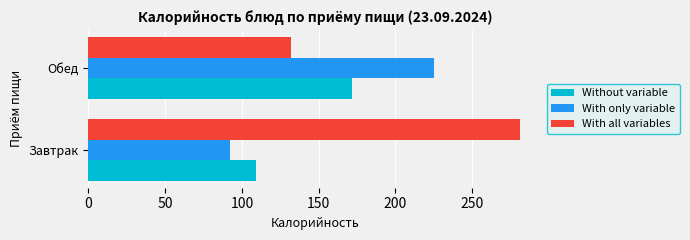

Is the value of With all variables at Обед greater than the value of Without variable at Обед?

No